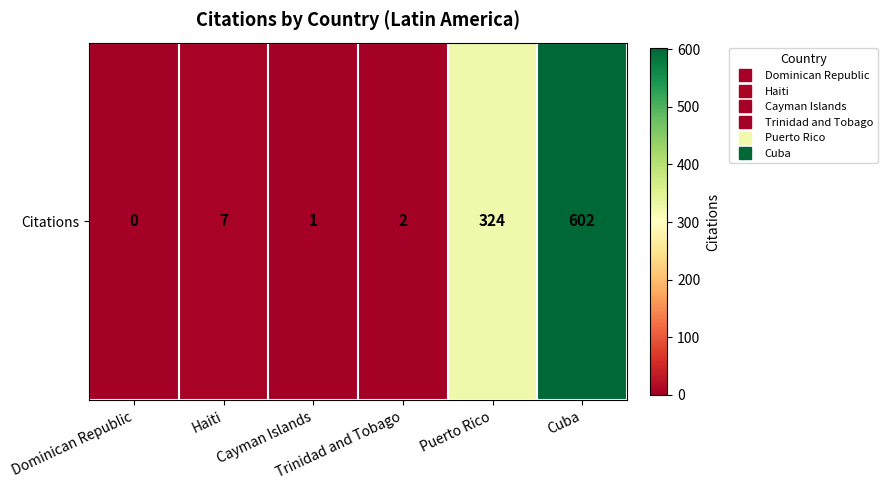

Which label corresponds to the smallest value in the chart?

Dominican Republic